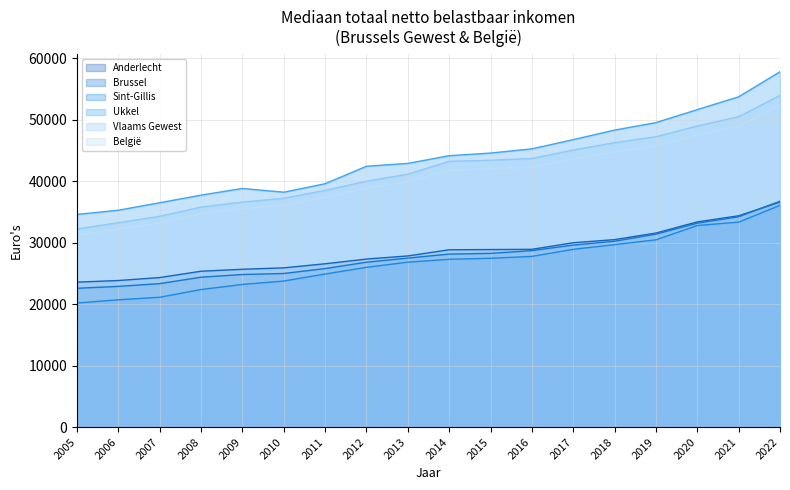

Reading left to right, what are all the values shown in this chart?

Anderlecht: 23568	23831	24314	25343	25660	25894	26554	27322	27832	28834	28866	28905	29974	30484	31555	33365	34361	36597
Brussel: 22567	22874	23327	24372	24808	24972	25775	26813	27475	28132	28244	28692	29594	30220	31374	33156	34204	36729
Sint-Gillis: 20178	20691	21109	22370	23192	23746	24889	25977	26818	27281	27447	27754	28902	29667	30448	32775	33328	36048
Ukkel: 34579	35263	36480	37719	38801	38192	39573	42413	42877	44131	44558	45241	46743	48294	49510	51624	53709	57783
Vlaams Gewest: 32206	33233	34272	35773	36583	37201	38487	39978	41122	43215	43386	43676	45049	46242	47216	48957	50466	53920
België: 31199	32192	33211	34713	35507	36097	37370	38849	39945	41807	41990	42279	43607	44756	45751	47489	48960	52420